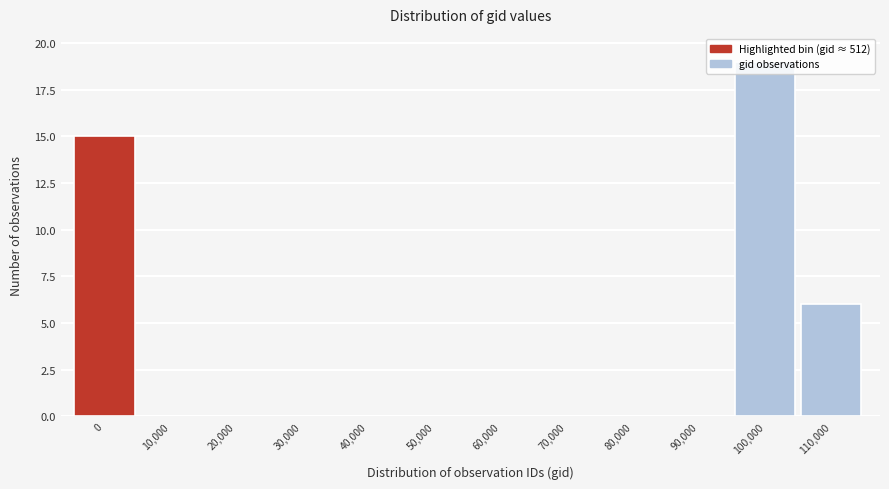

Which has a higher value, 100,000 or 0?

100,000